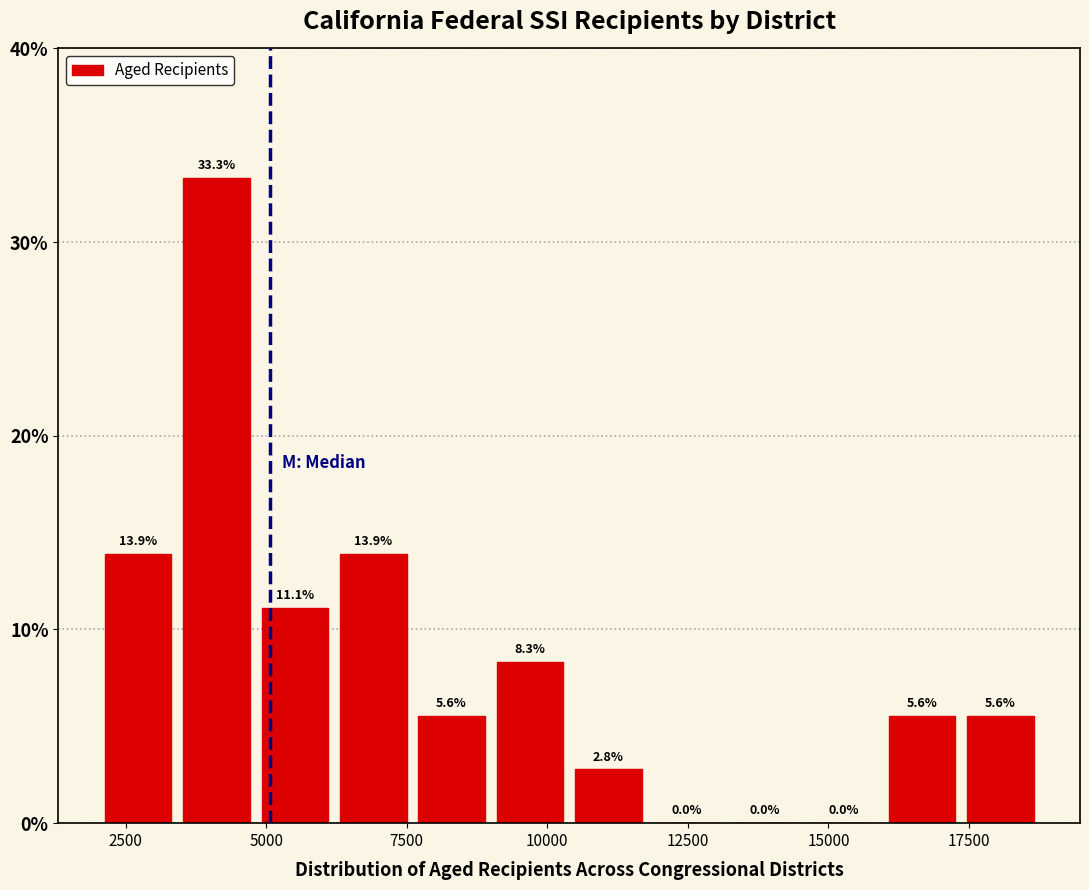

Read against the x-axis, roughly where is the centre of the tallest bar?

4000